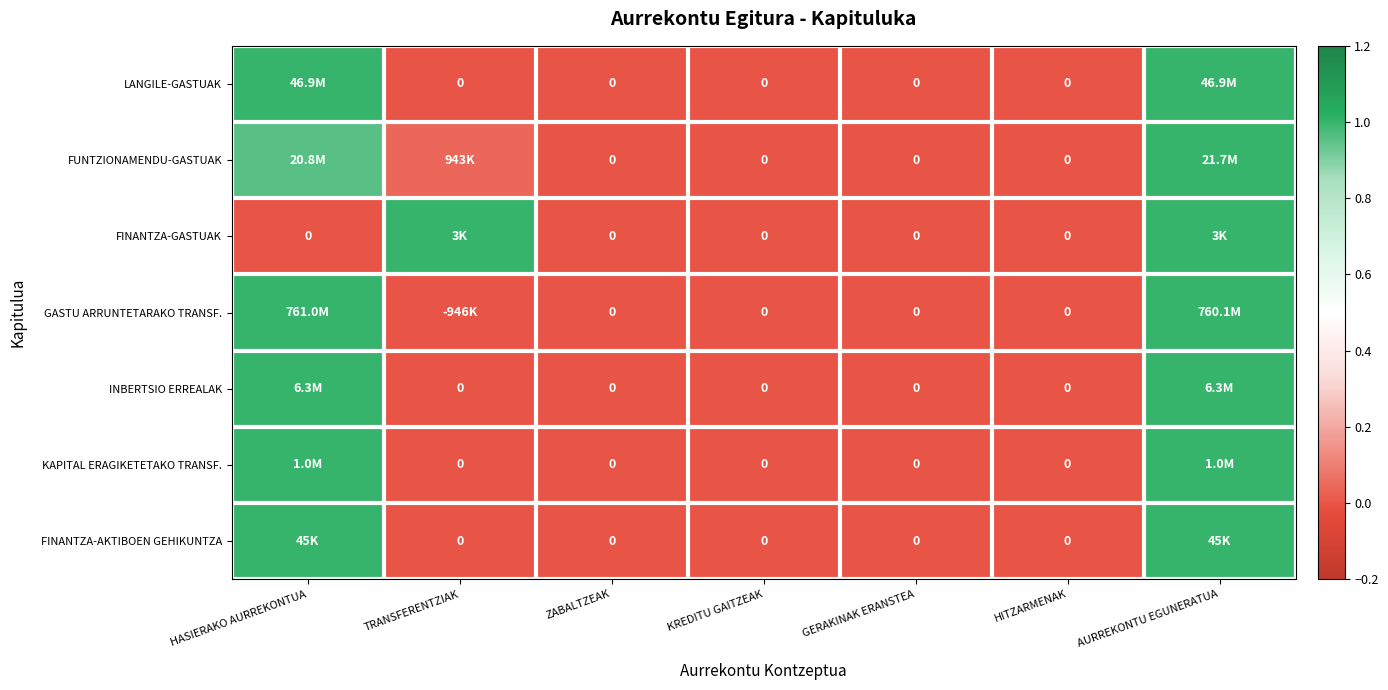

How many data points in FUNTZIONAMENDU-GASTUAK are above 0?

3